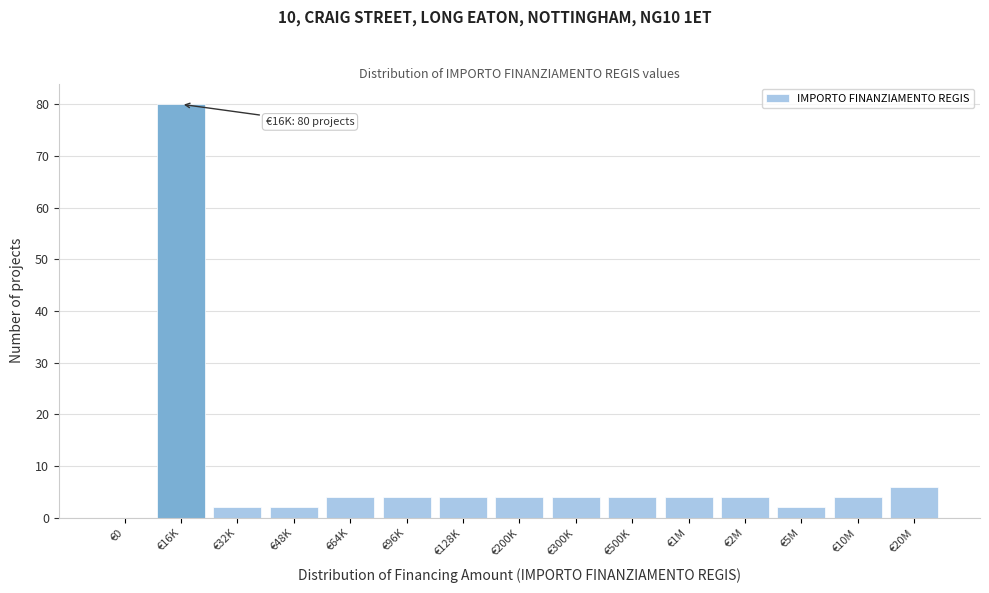

Reading left to right, what are all the values shown in this chart?

€0=0	€16K=80	€32K=2	€48K=2	€64K=4	€96K=4	€128K=4	€200K=4	€300K=4	€500K=4	€1M=4	€2M=4	€5M=2	€10M=4	€20M=6